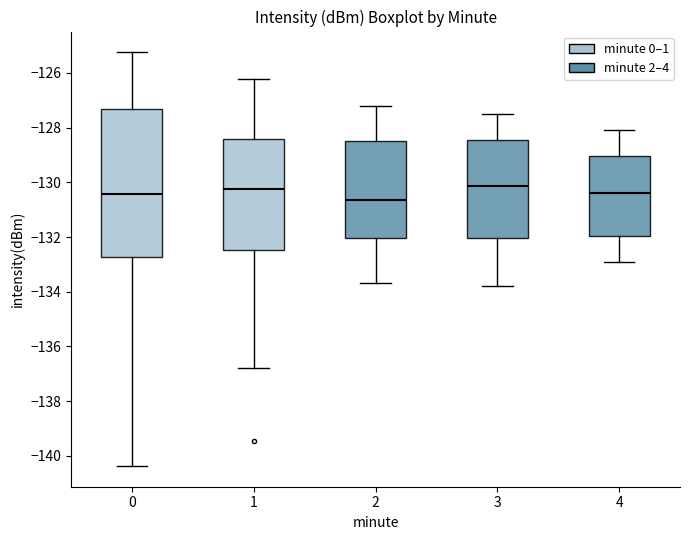

Reading left to right, transcribe this box plot: for each box, give where its median line is, the range the box spans, and where its two whiskers end, as read against the y-axis. The values are not printed on the chart, so give them approximately, as read against the axis.

0: median -130.4, box -132.8 to -127.4, whiskers -140.4 to -125.2
1: median -130.2, box -132.4 to -128.4, whiskers -136.8 to -126.2
2: median -130.6, box -132.0 to -128.4, whiskers -133.6 to -127.2
3: median -130.2, box -132.0 to -128.4, whiskers -133.8 to -127.4
4: median -130.4, box -132.0 to -129.0, whiskers -132.8 to -128.0